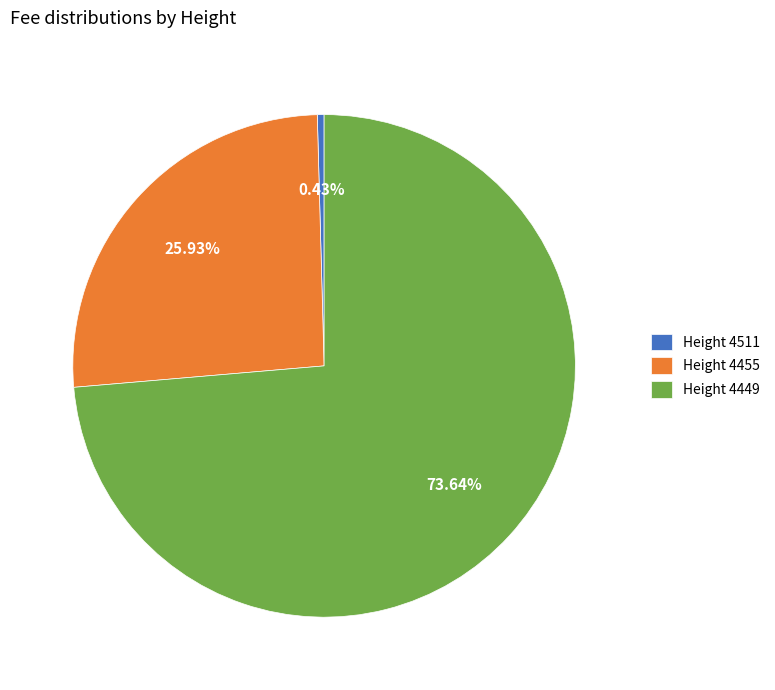

Is the sum of Height 4511 and Height 4455 greater than half?

No